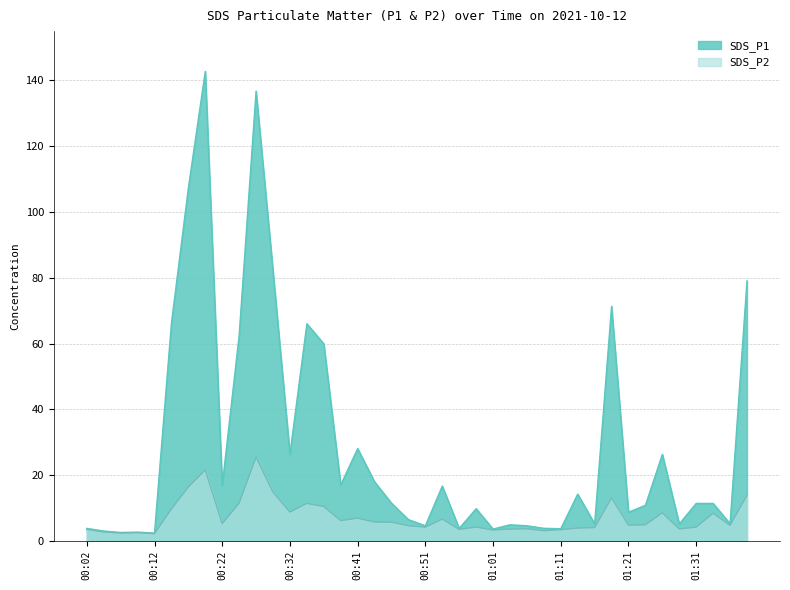

What is the label of the 11th point from the left?

00:27